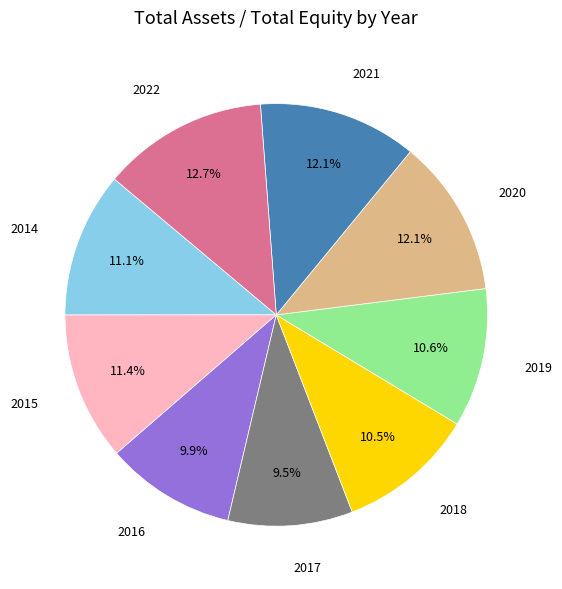

How many slices are in this pie chart?

9